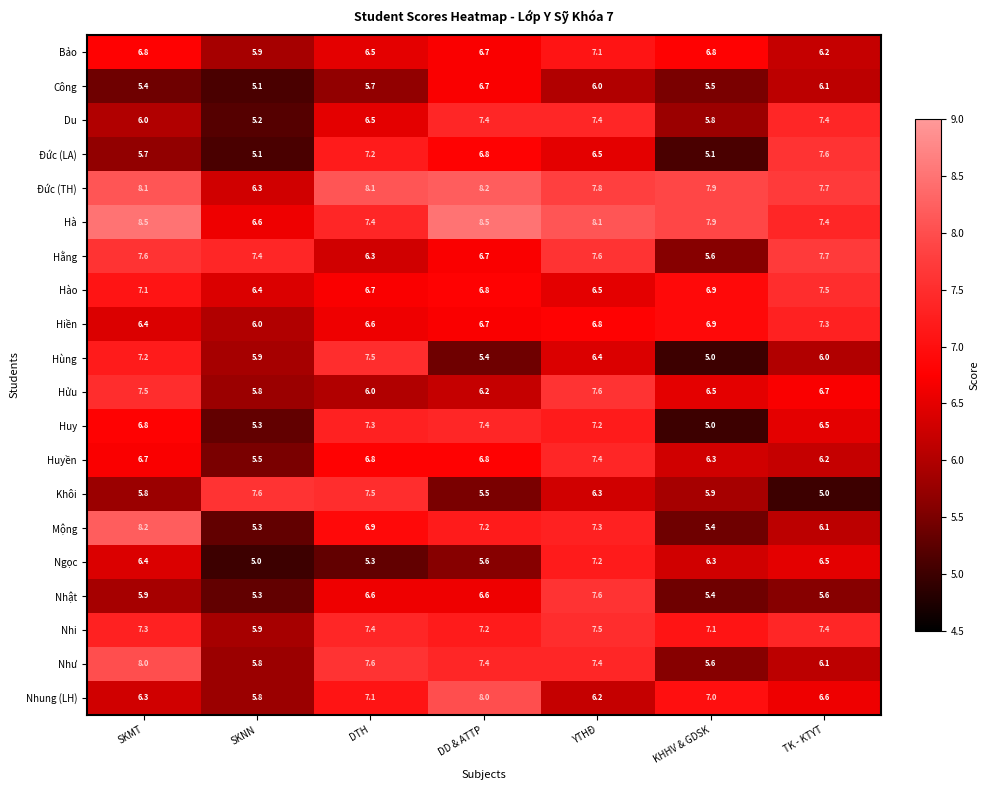

What is the difference between the second highest and minimum values in the Mộng series?

2.0